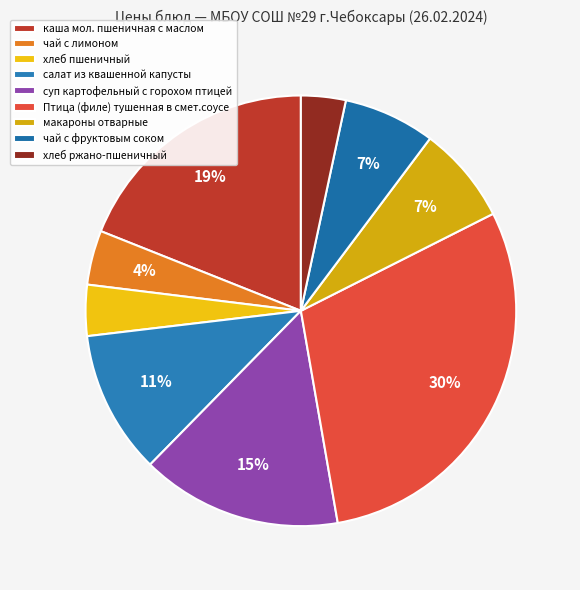

How much of the chart is everything except хлеб пшеничный?

96.2%